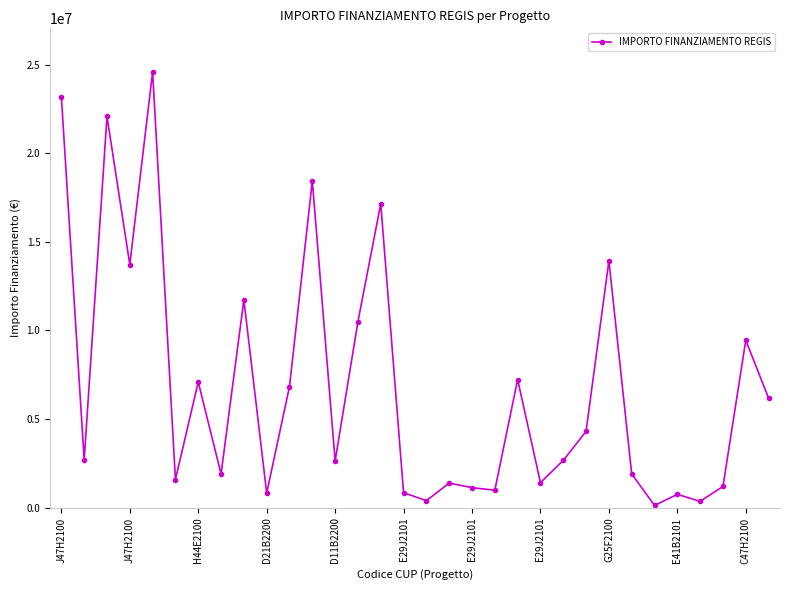

True or false: the data has more than 0 interior local peaks.

True